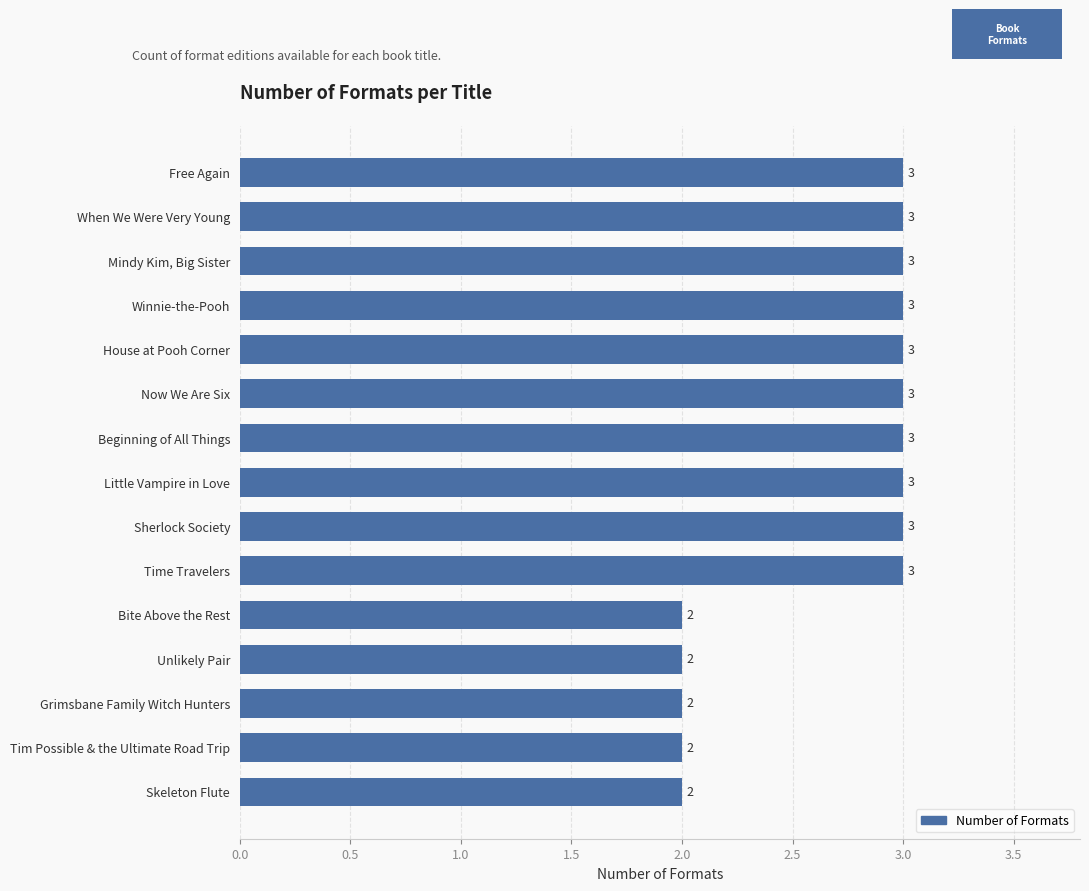

What is the average value?

3